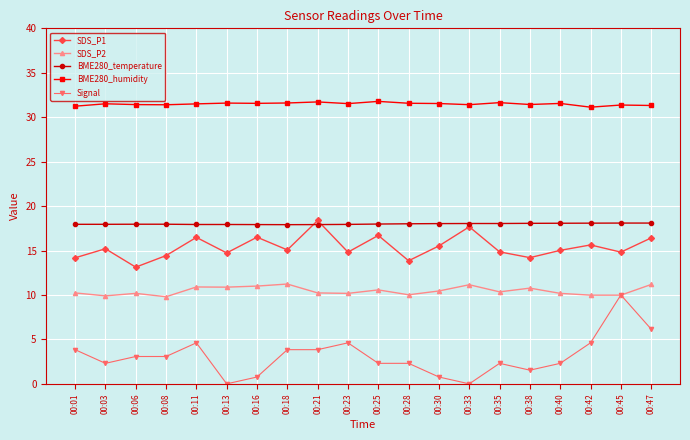

What is the spread (max minus min) of values at 00:28?

29.3